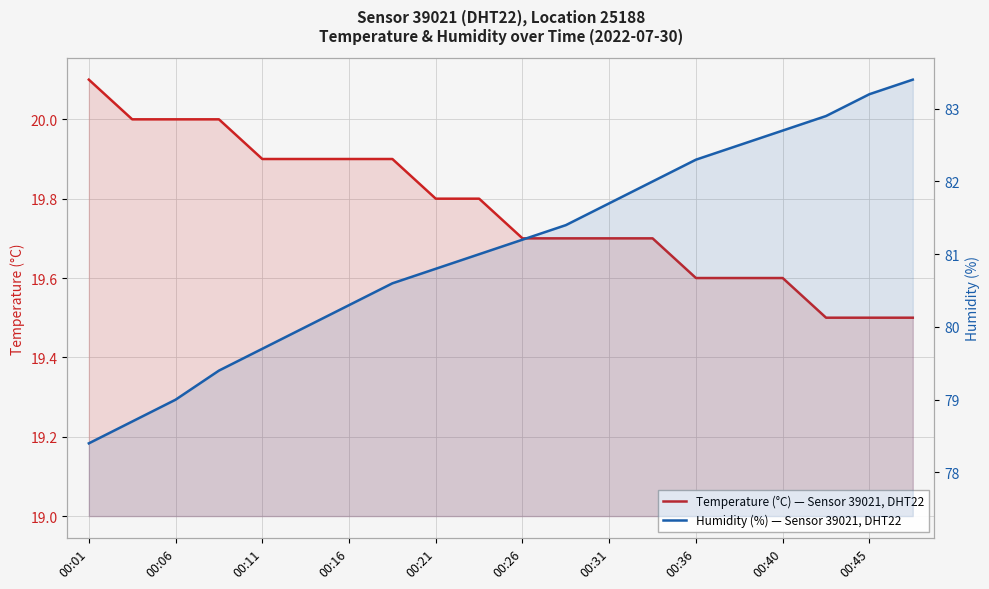

True or false: Humidity (%) — Sensor 39021, DHT22 and Temperature (°C) — Sensor 39021, DHT22 cross at least once.

False